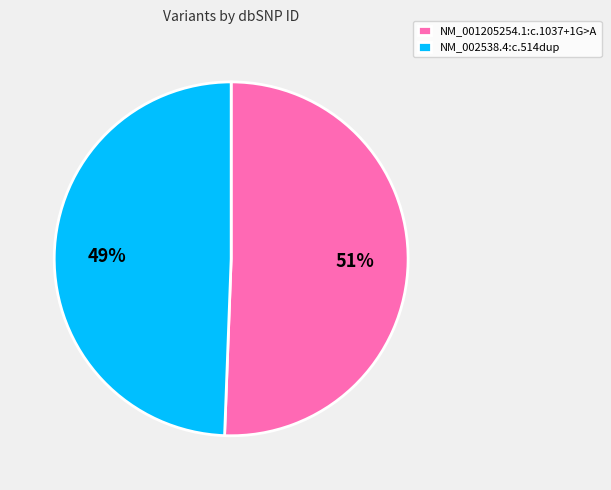

Which category has the biggest portion of the pie?

NM_001205254.1:c.1037+1G>A